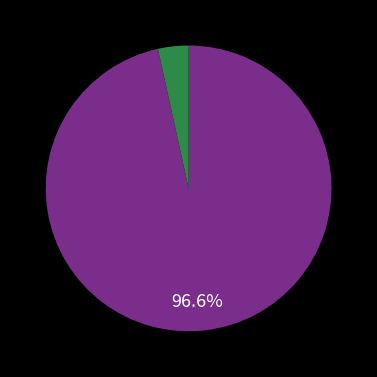

Is there any slice that represents more than half of the pie?

Yes